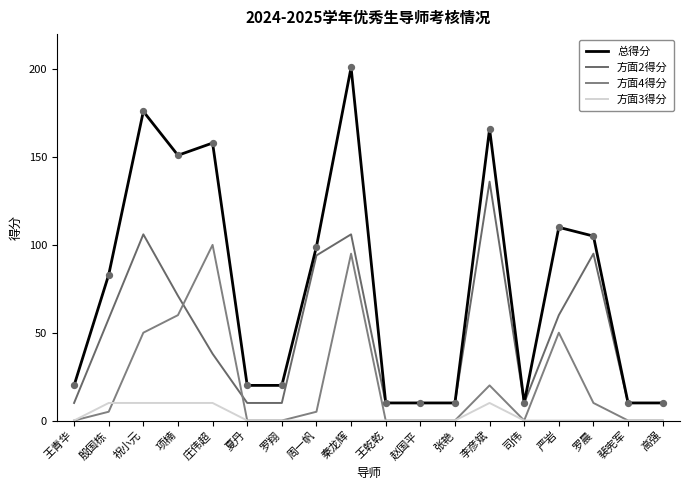

Does the chart have visible grid lines?

No